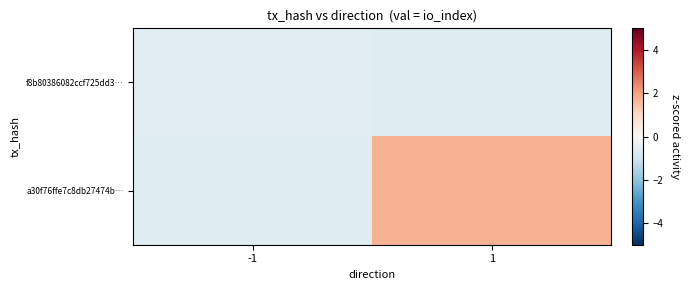

Rank the series at 1 from lowest to highest value.

f8b80386082ccf725dd3…, a30f76ffe7c8db27474b…